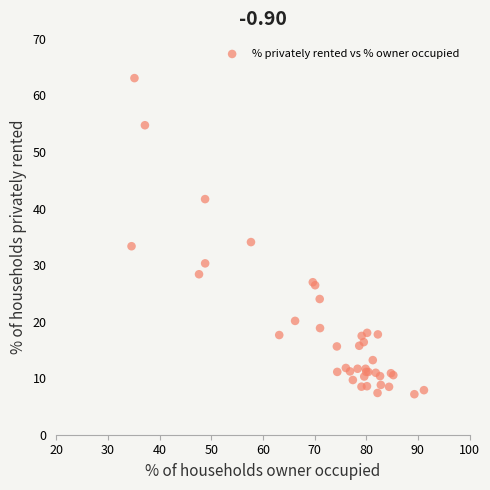

What Y value in the scatter plot is closest to 35?

34.1